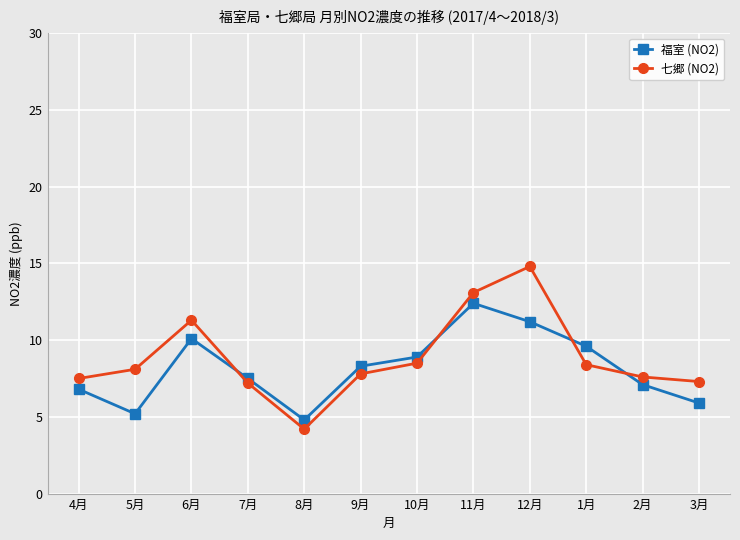

The 福室 (NO2) series shows 8.3 at 9月. True or false?

True